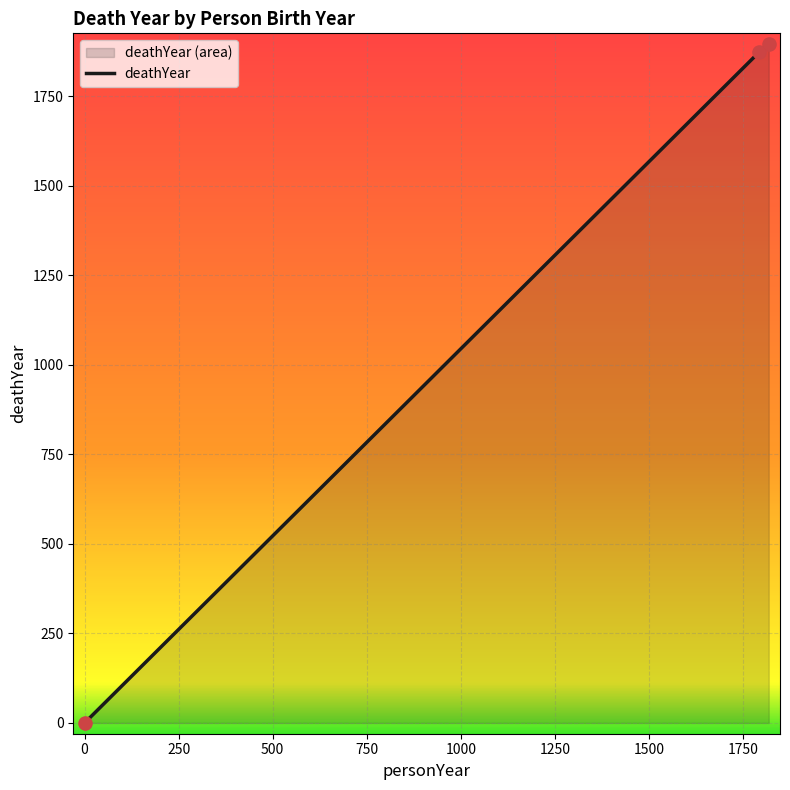

What is the change in value from 1792 to 0?

-1872